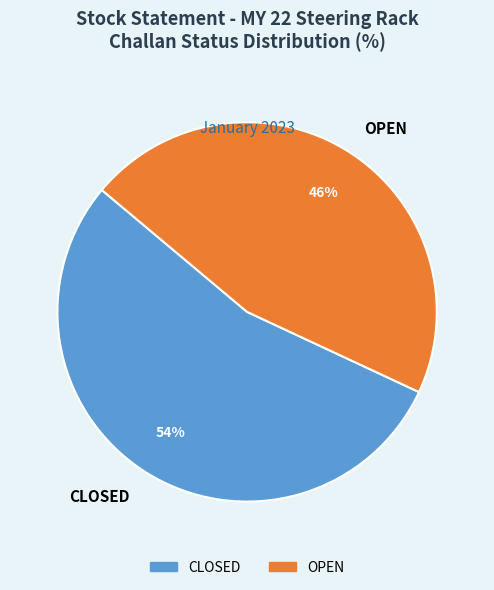

Is the sum of OPEN and CLOSED greater than half?

Yes